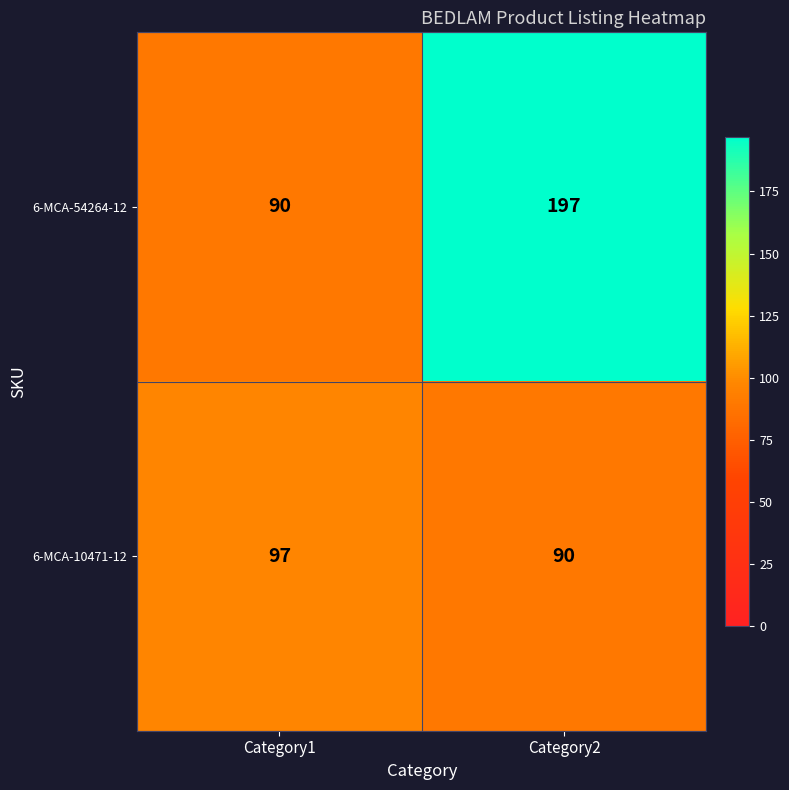

How many distinct data groups are displayed?

2